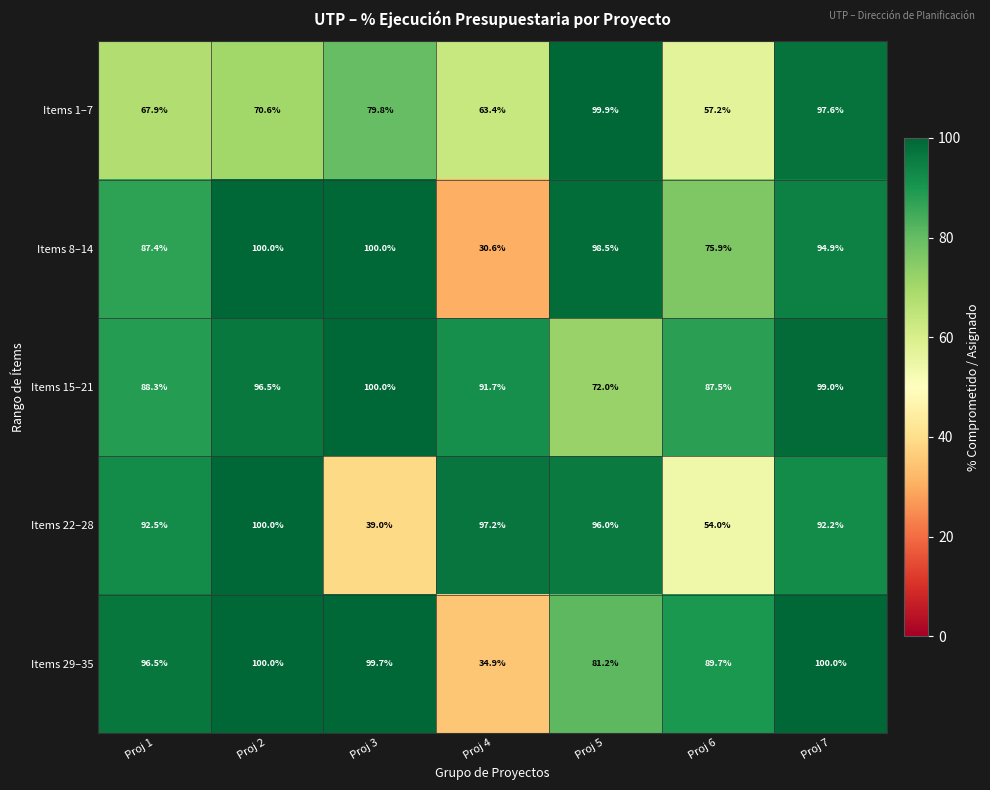

What is the maximum value shown in the chart?

100.0